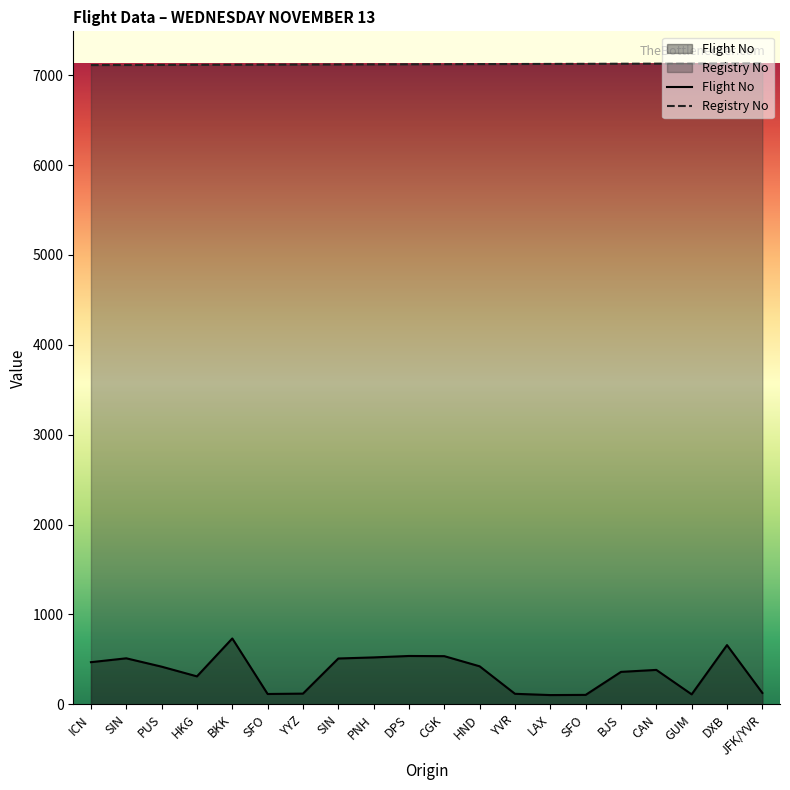

True or false: Registry No and Flight No intersect in this chart.

False